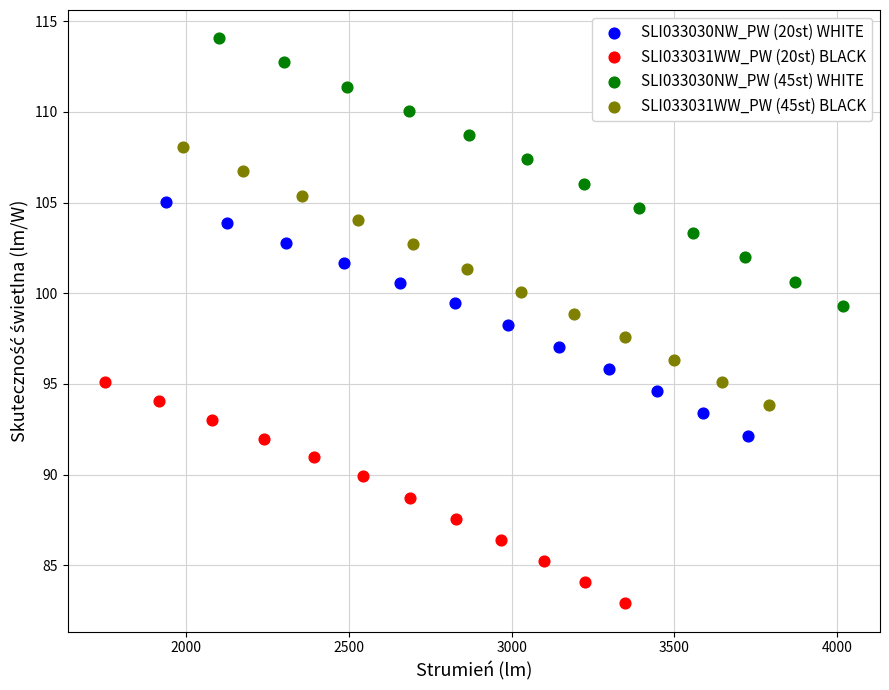

Which series reaches the maximum Y coordinate?

SLI033030NW_PW (45st) WHITE